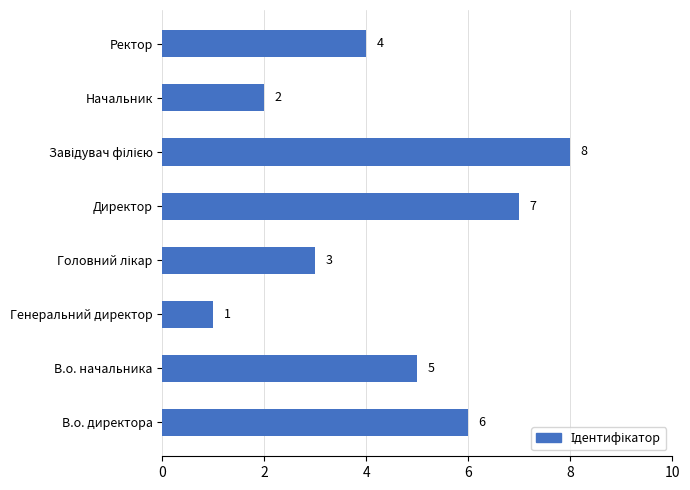

How many bars are there in total?

8